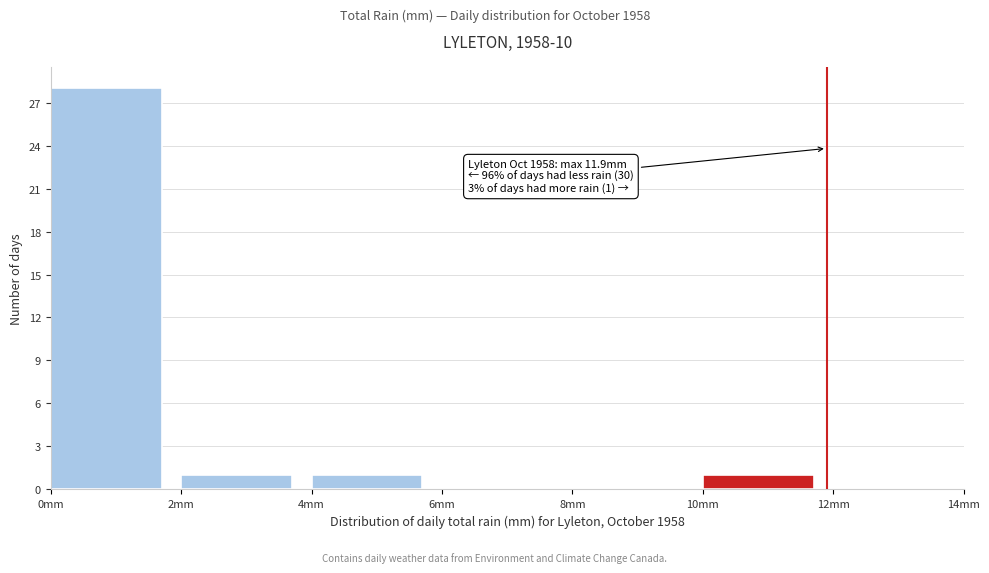

Which range on the x-axis has the tallest bar?

0 to 2